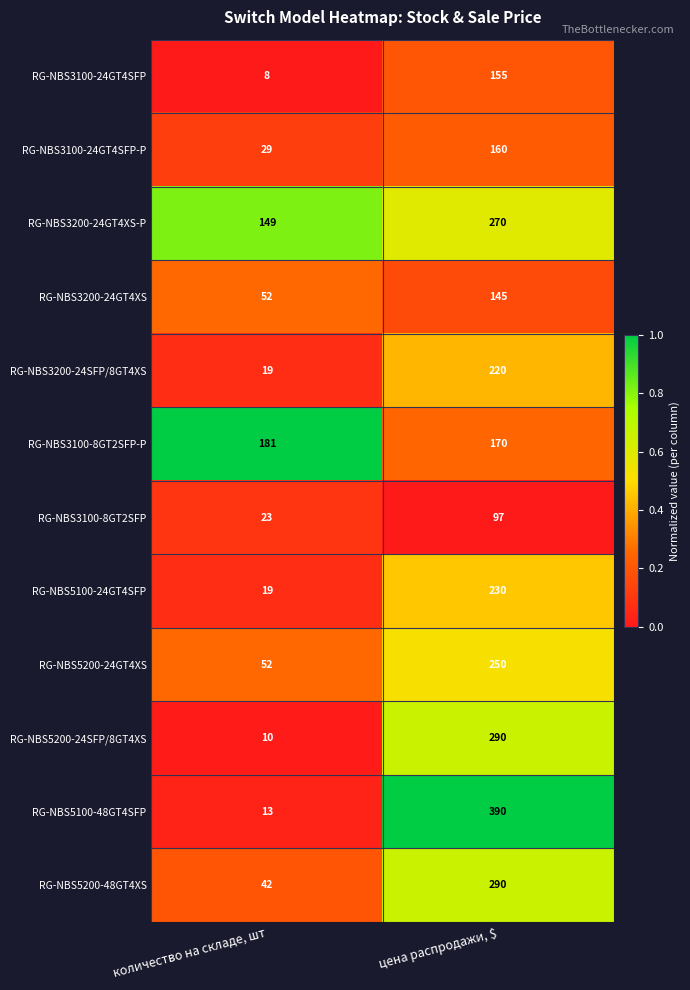

Rank the categories by RG-NBS3200-24GT4XS value from highest to lowest.

цена распродажи, $, количество на складе, шт